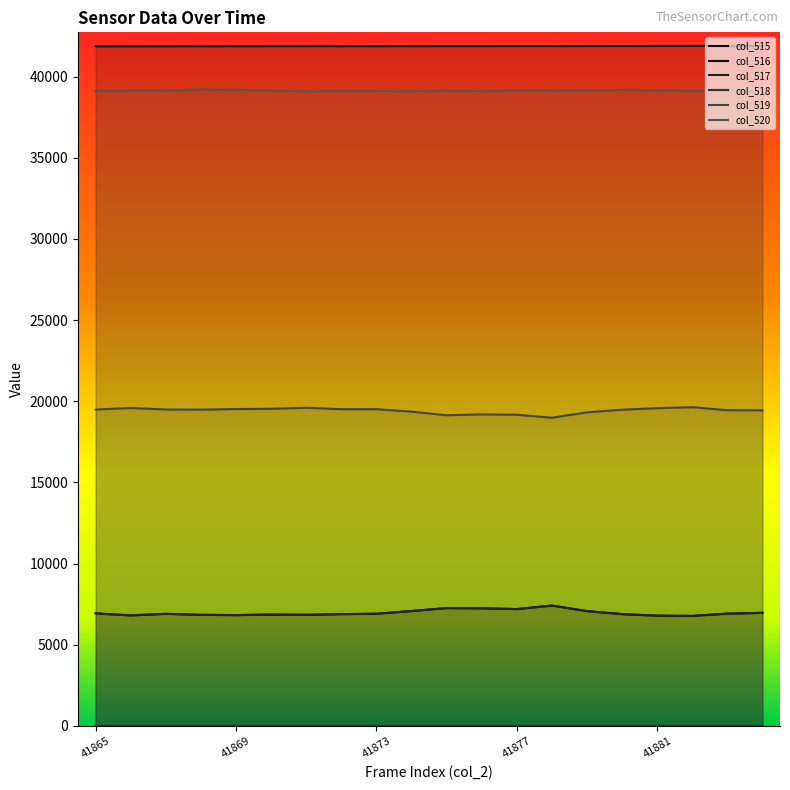

What is the maximum value for col_517?

7416